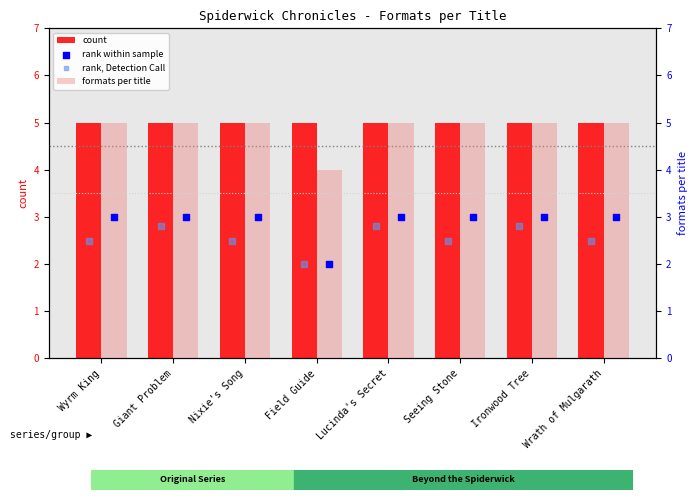

Which series has the largest total across all categories?

count